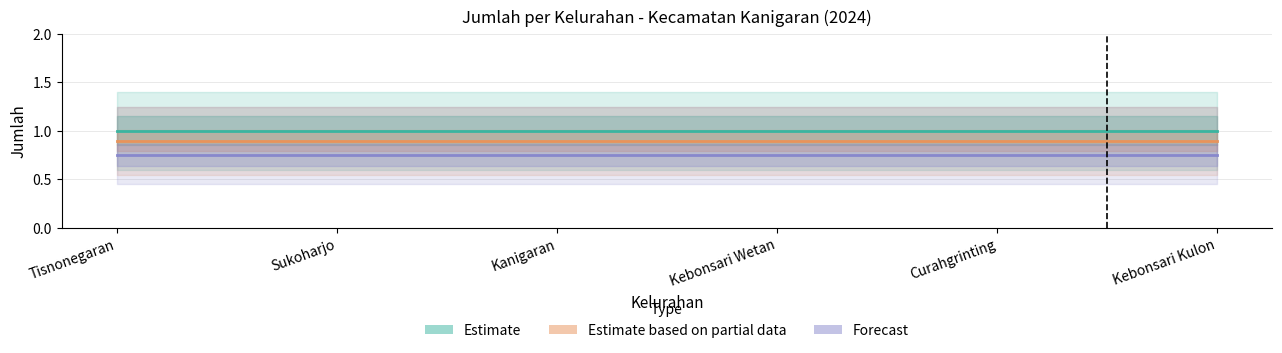

What are all the series names shown in the legend?

Estimate, Estimate based on partial data, Forecast